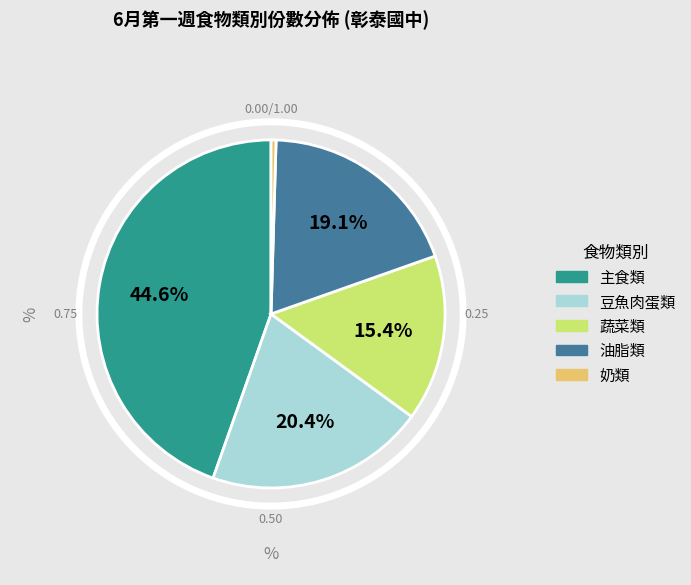

To the nearest percent, what is the average slice percentage?

20%